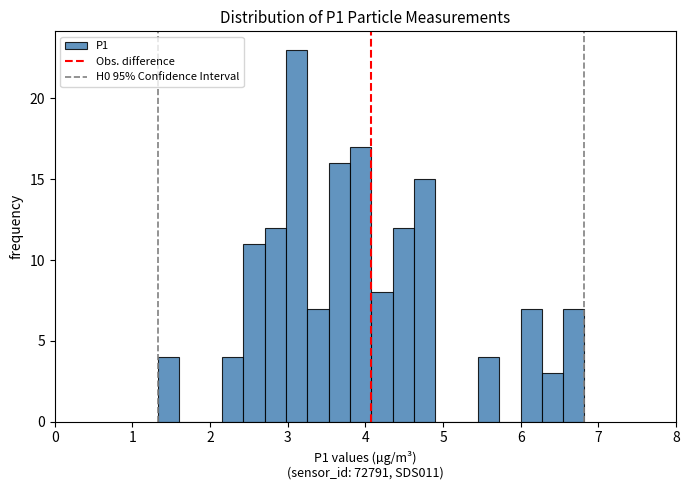

Read against the x-axis, roughly where is the centre of the tallest bar?

3.1